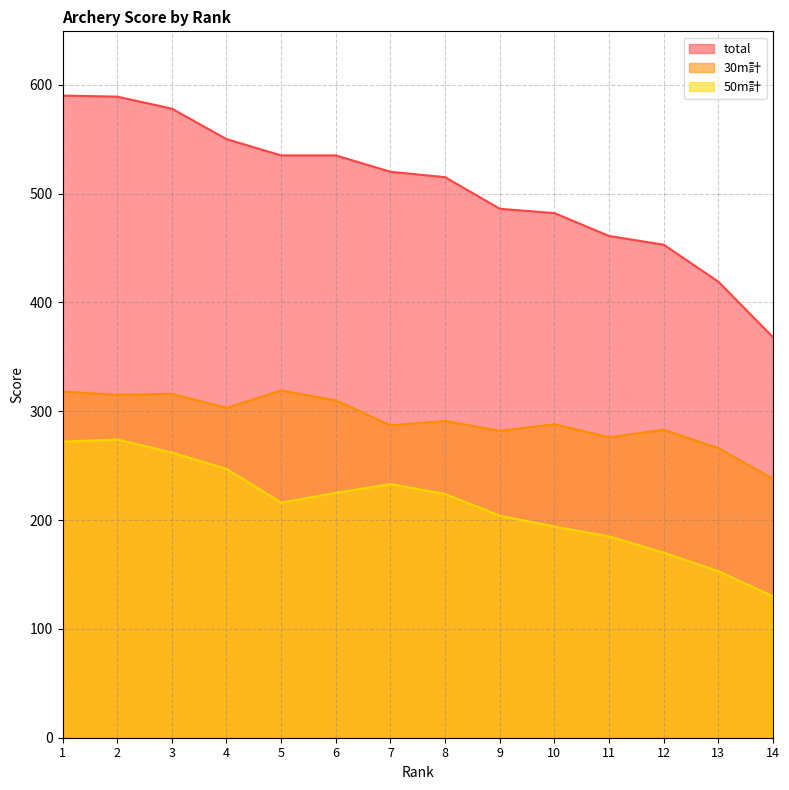

What are all the series names shown in the legend?

total, 30m計, 50m計